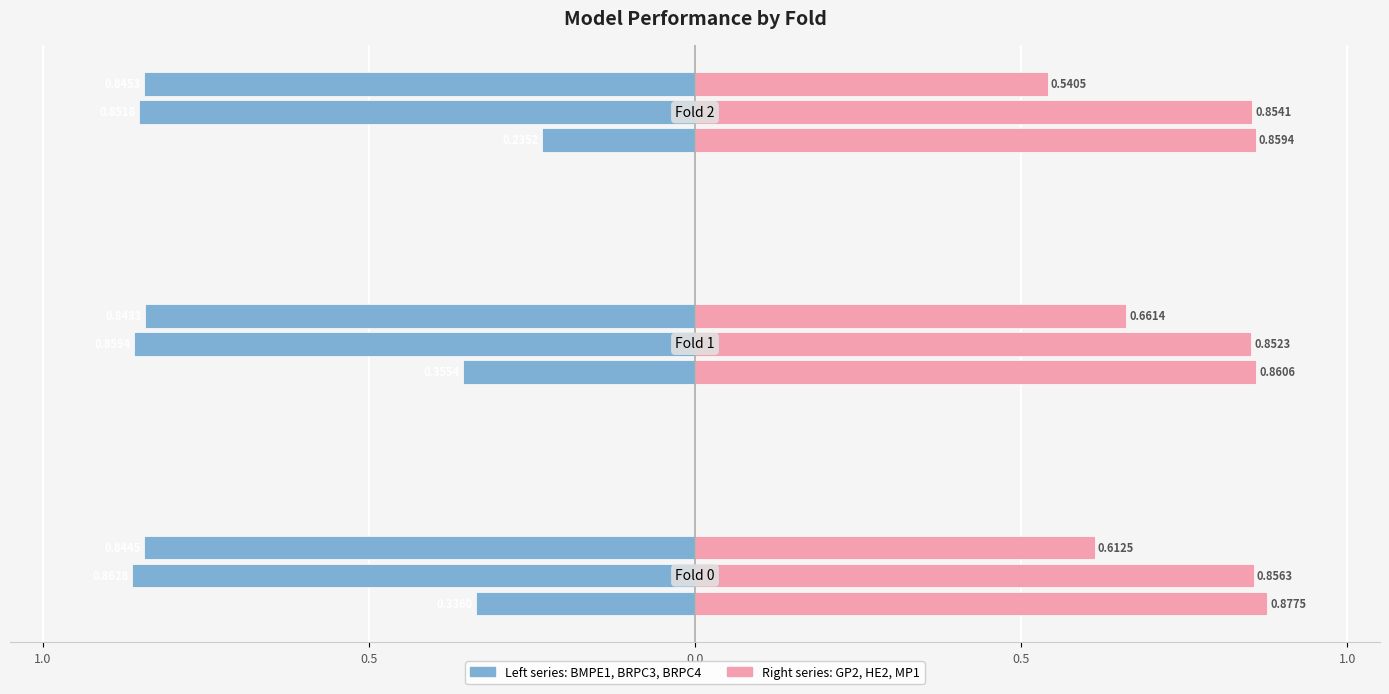

What is the value of the BRPC3 (left) bar at the 1st from the left?

-0.9